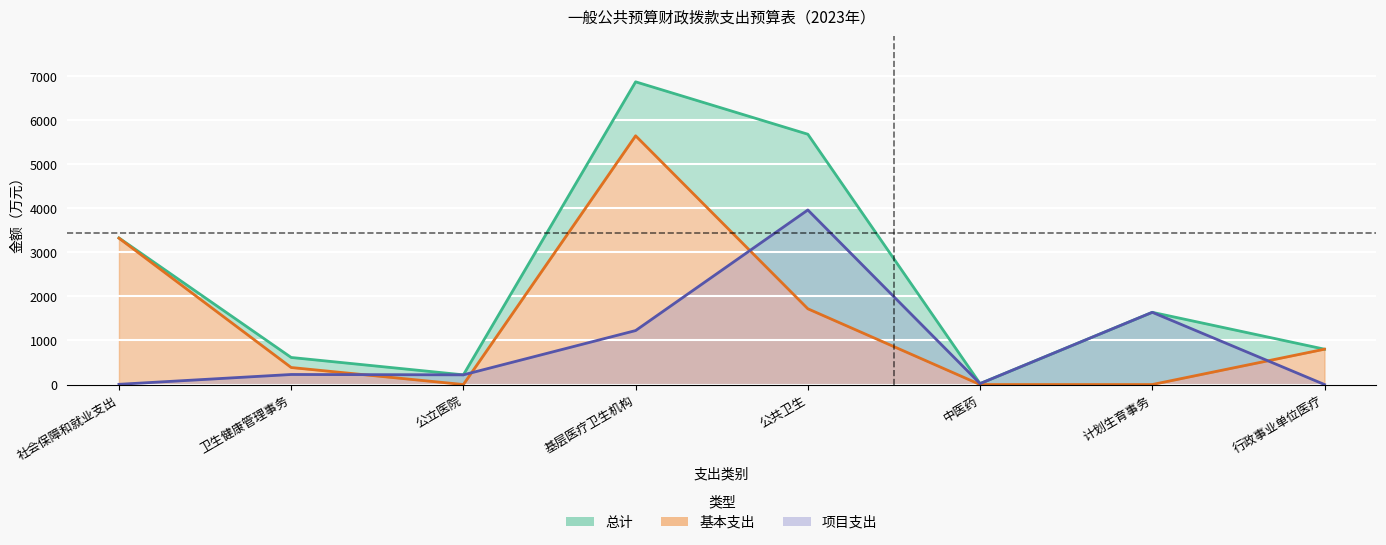

Is it true that 基本支出 equals 3323.9 at 社会保障和就业支出?

True